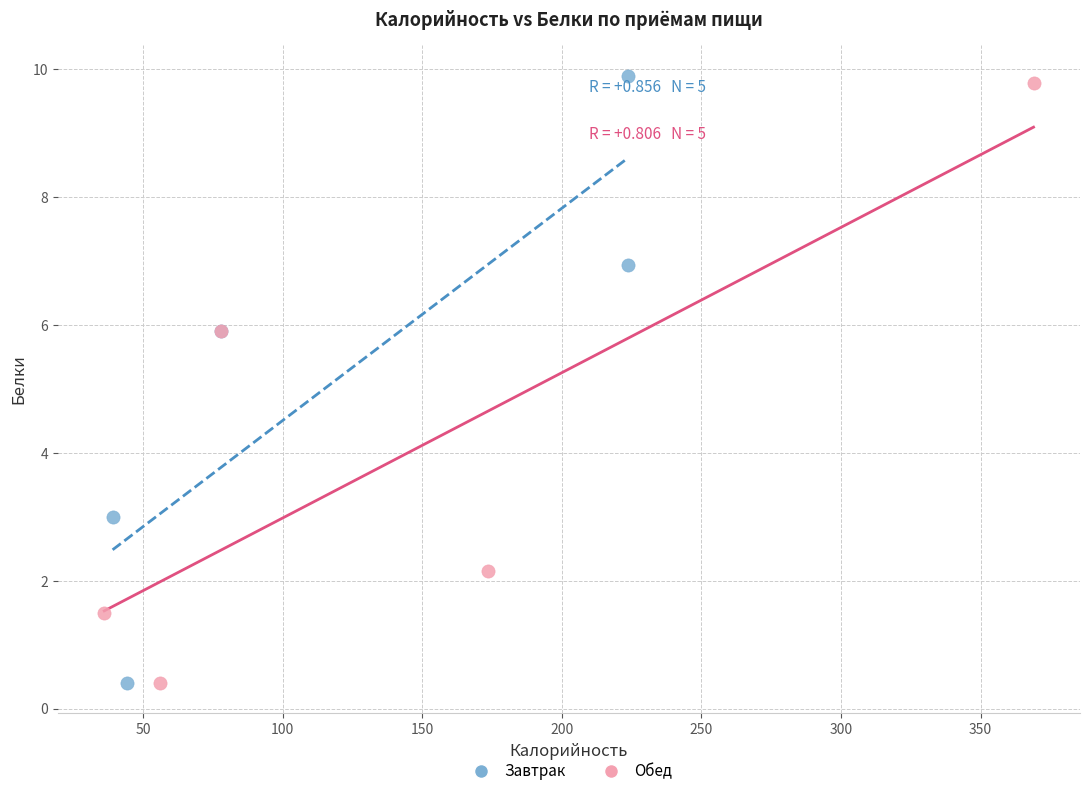

Which series has the widest spread of Y values?

Завтрак